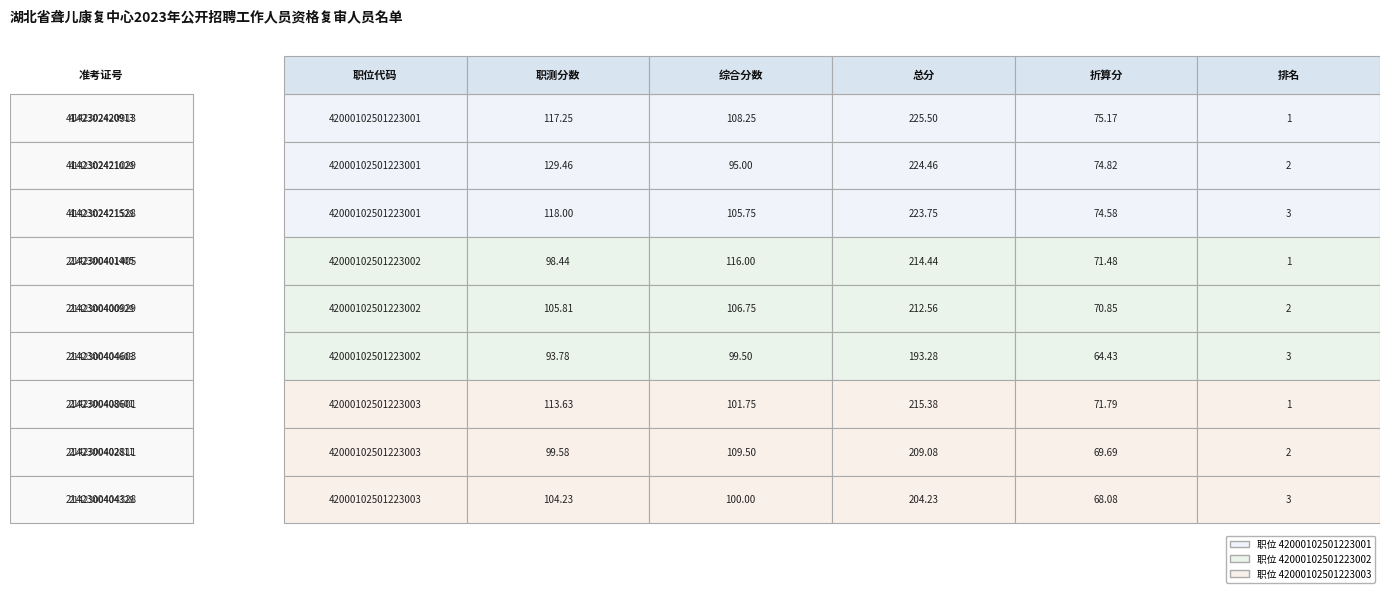

Which has a higher value, 0 or 2?

2